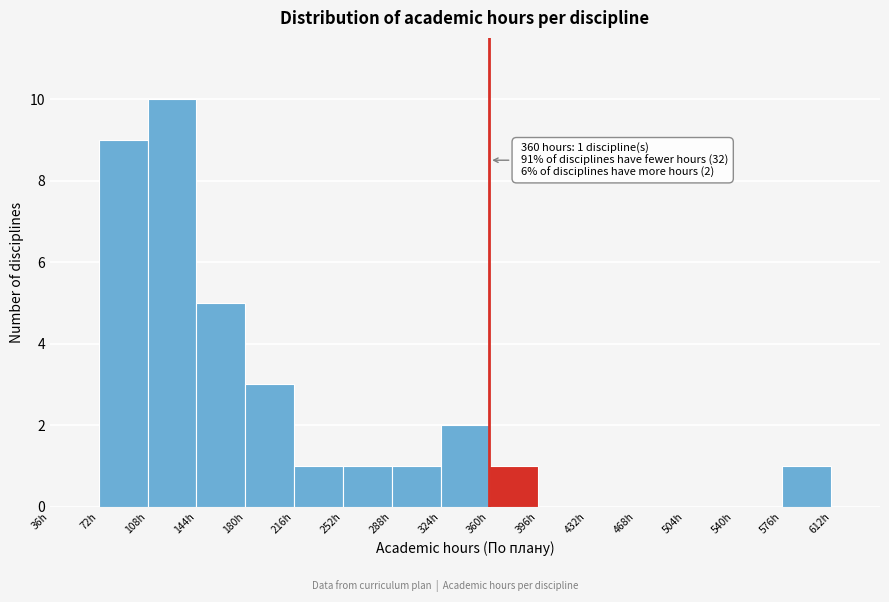

Over which range of the x-axis is the bar tallest?

108 to 144